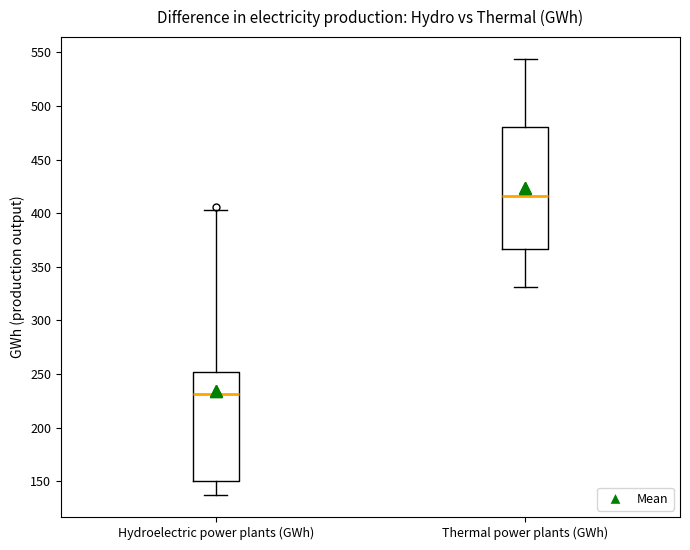

Reading left to right, transcribe this box plot: for each box, give where its median line is, the range the box spans, and where its two whiskers end, as read against the y-axis. The values are not printed on the chart, so give them approximately, as read against the axis.

Hydroelectric power plants (GWh): median 230, box 150 to 250, whiskers 135 to 405
Thermal power plants (GWh): median 415, box 365 to 480, whiskers 330 to 545